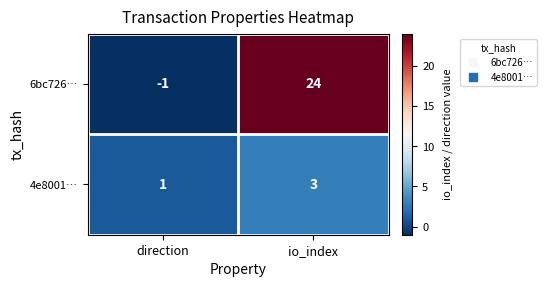

What is the difference between the highest and lowest values at io_index?

21